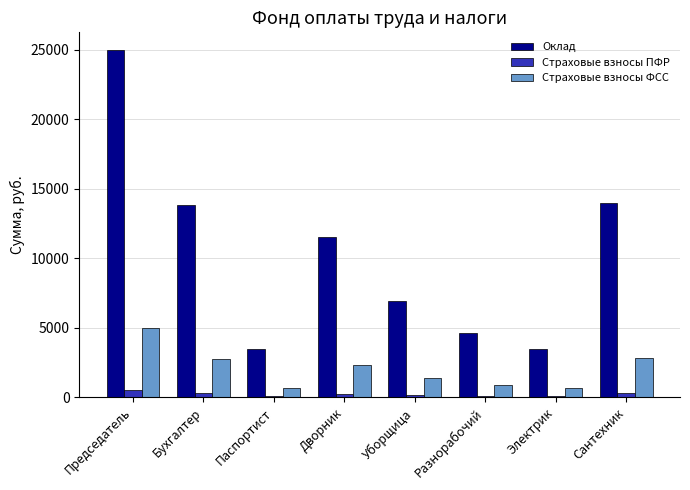

What is the sum of all Страховые взносы ФСС values?

16560